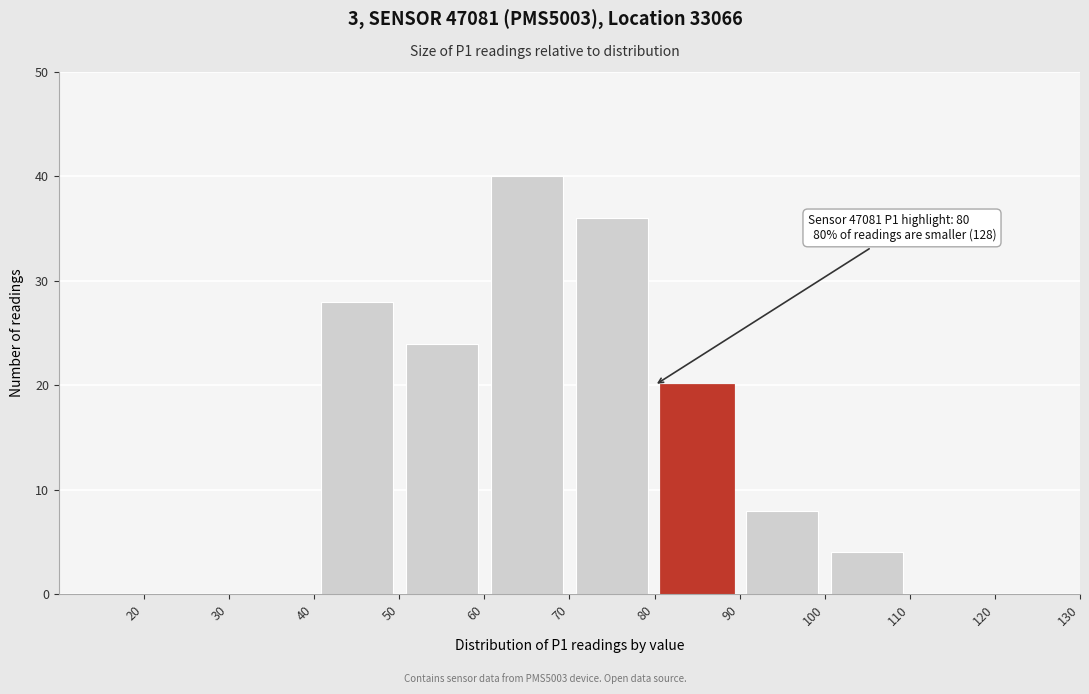

Over which range of the x-axis is the bar tallest?

60 to 70